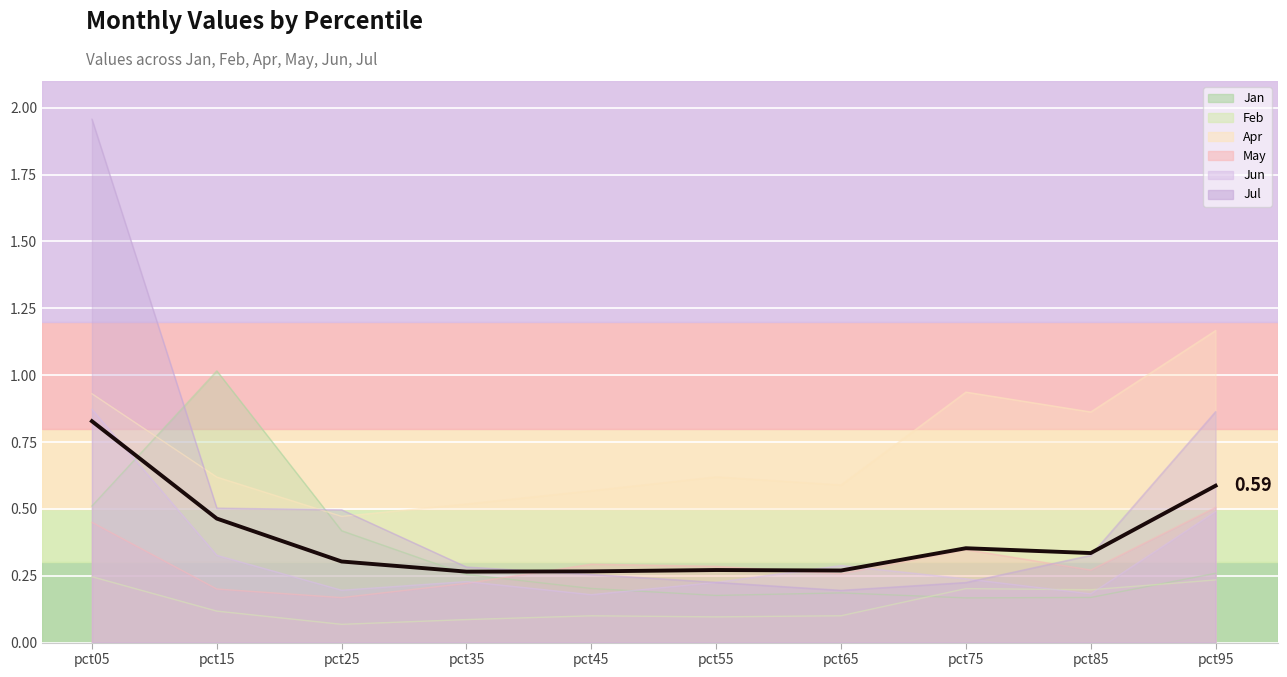

How many points are higher than both their immediate neighbors (excluding endpoints)?

2